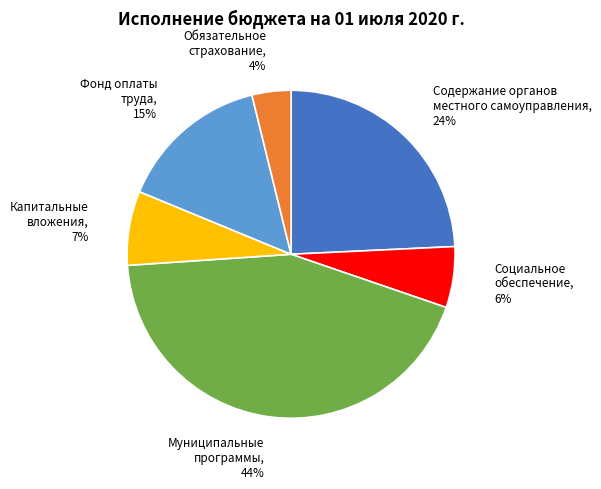

To the nearest percent, what is the average slice percentage?

17%